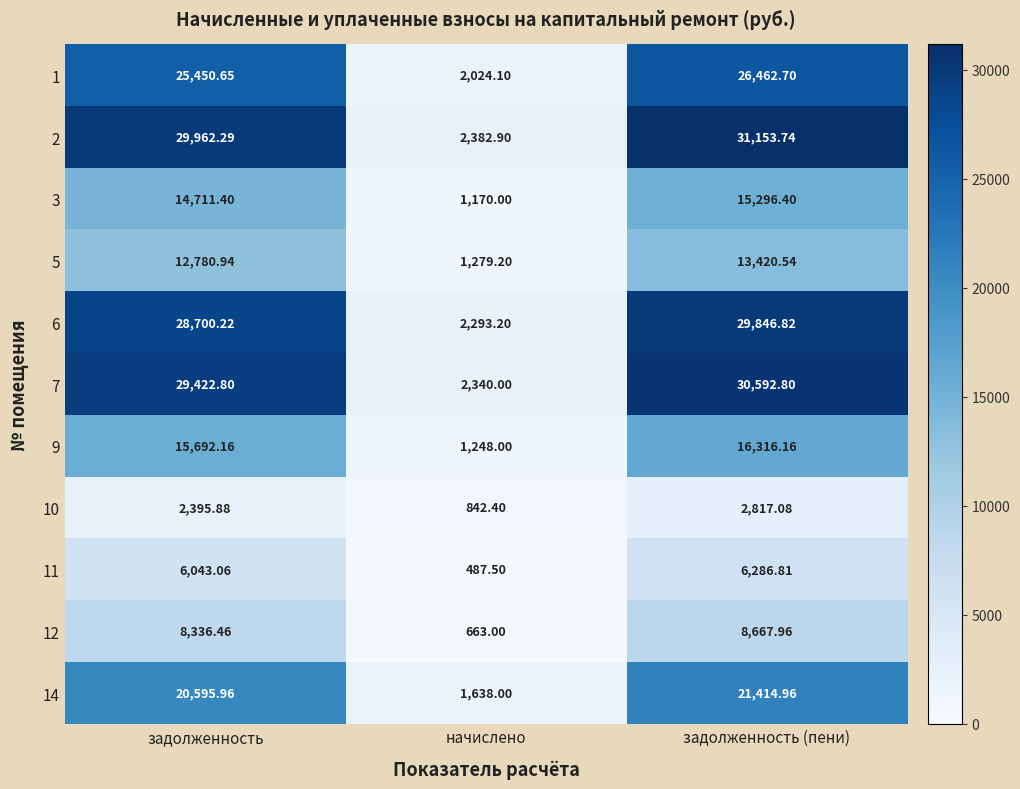

Which label corresponds to the smallest value in the chart?

начислено